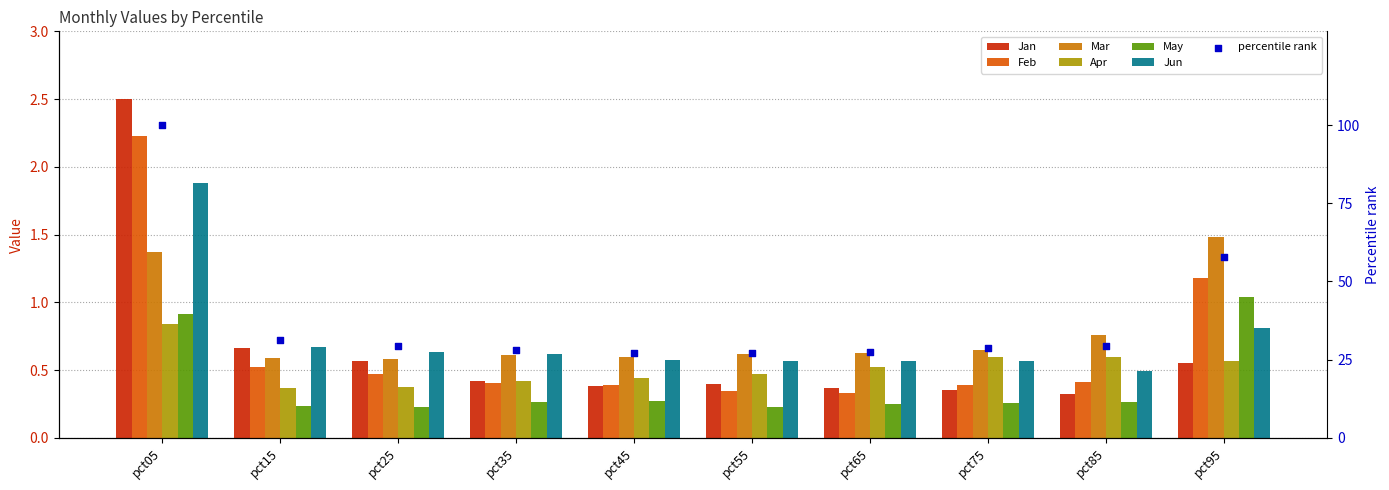

At how many categories does at least one series exceed 2?

1